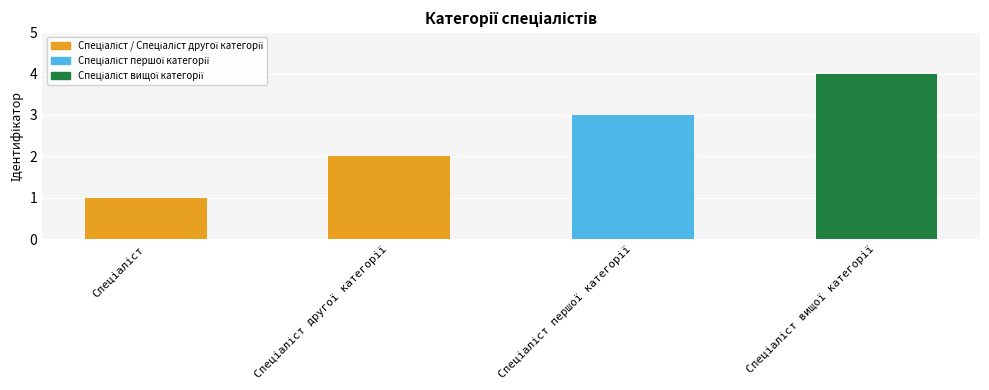

What is the maximum value shown in the chart?

4